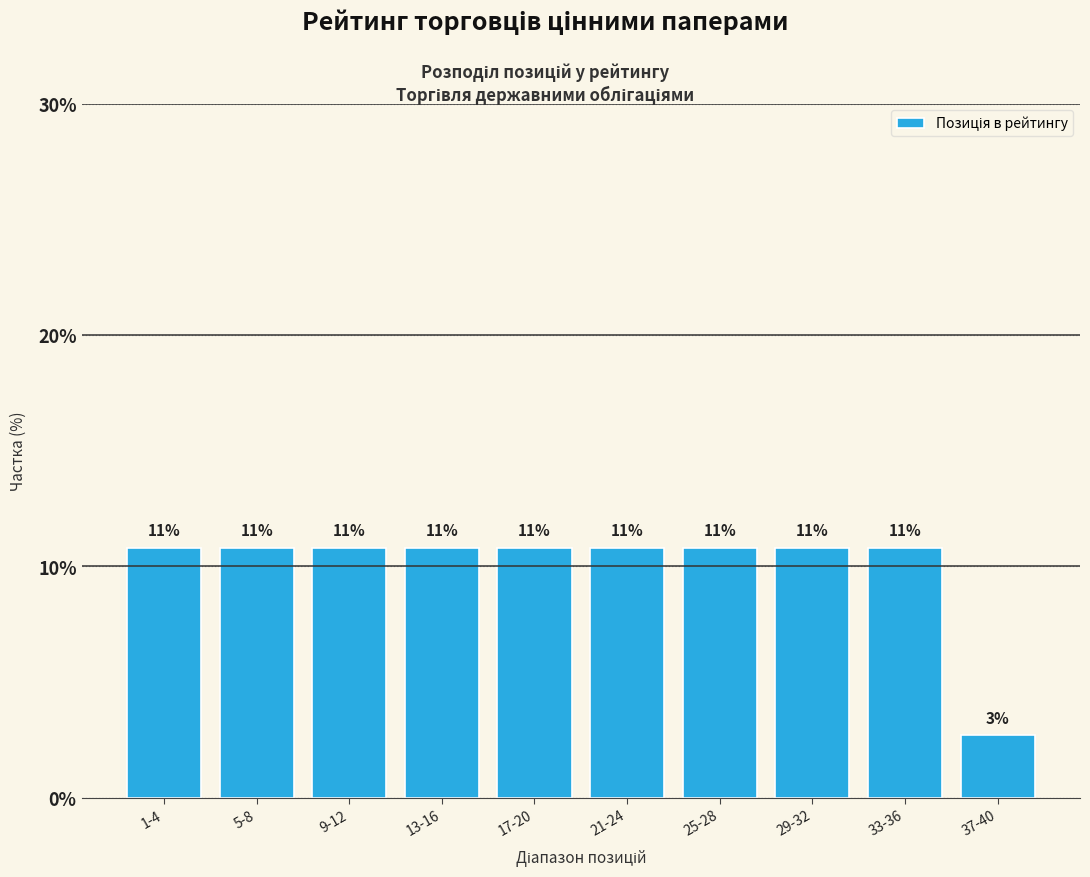

How many bars are there in total?

10